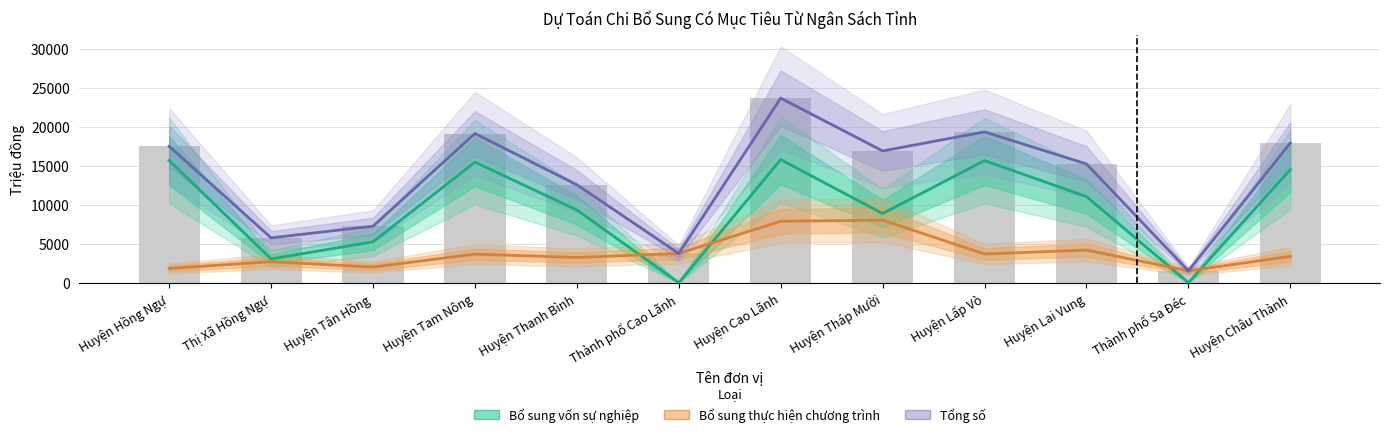

Which series has the widest spread of values?

Tổng số